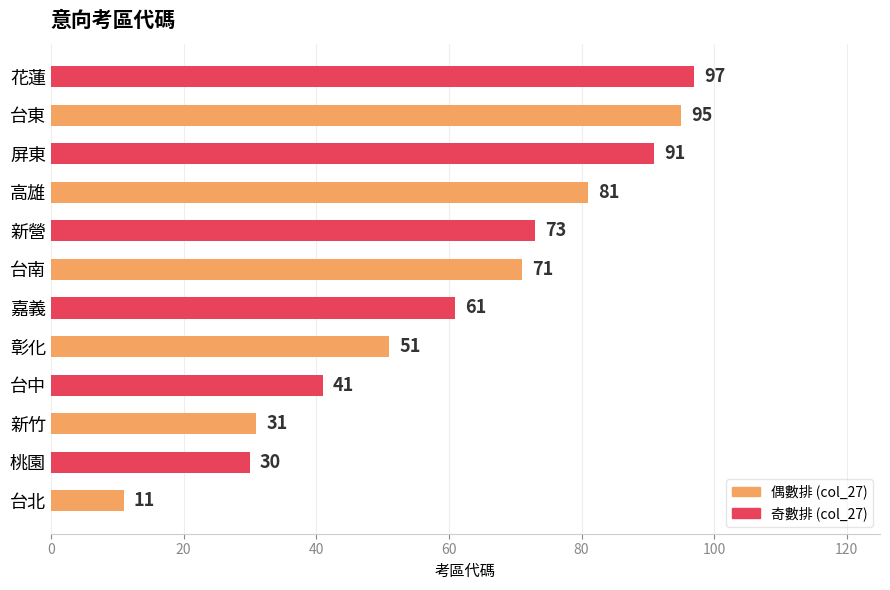

True or false: the data shows 20 at 新營.

False